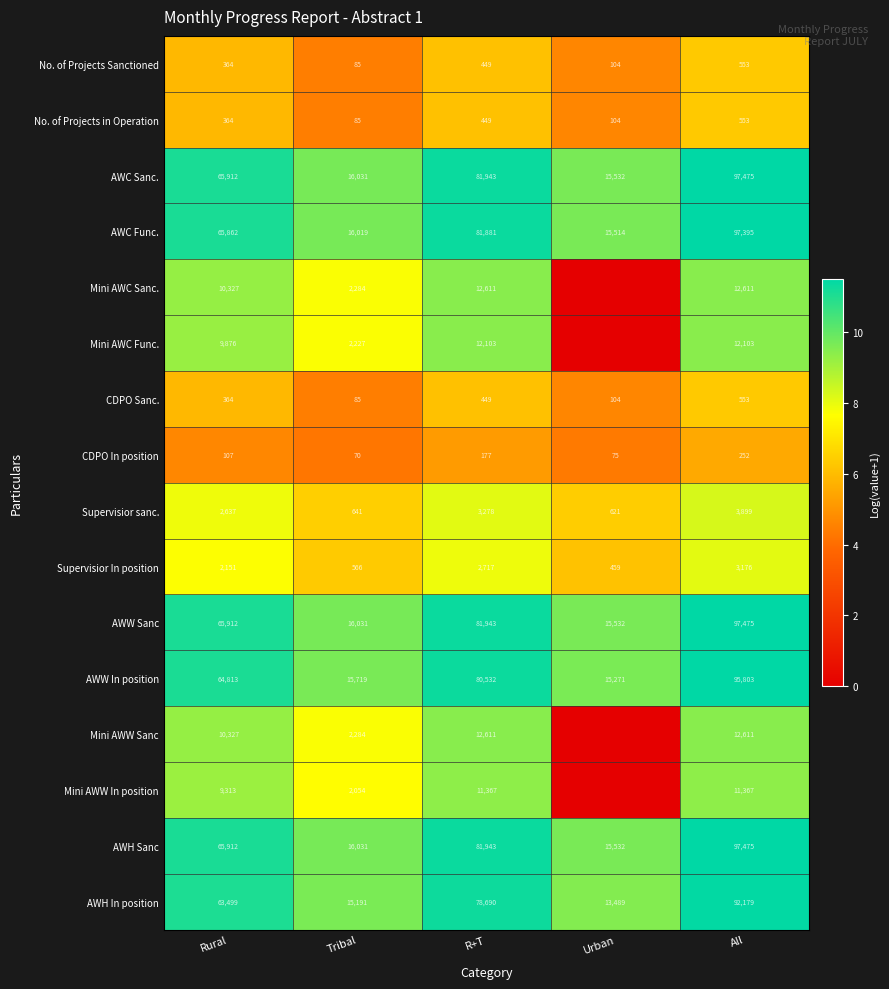

What is the sum of all AWC Sanc. values?

276893